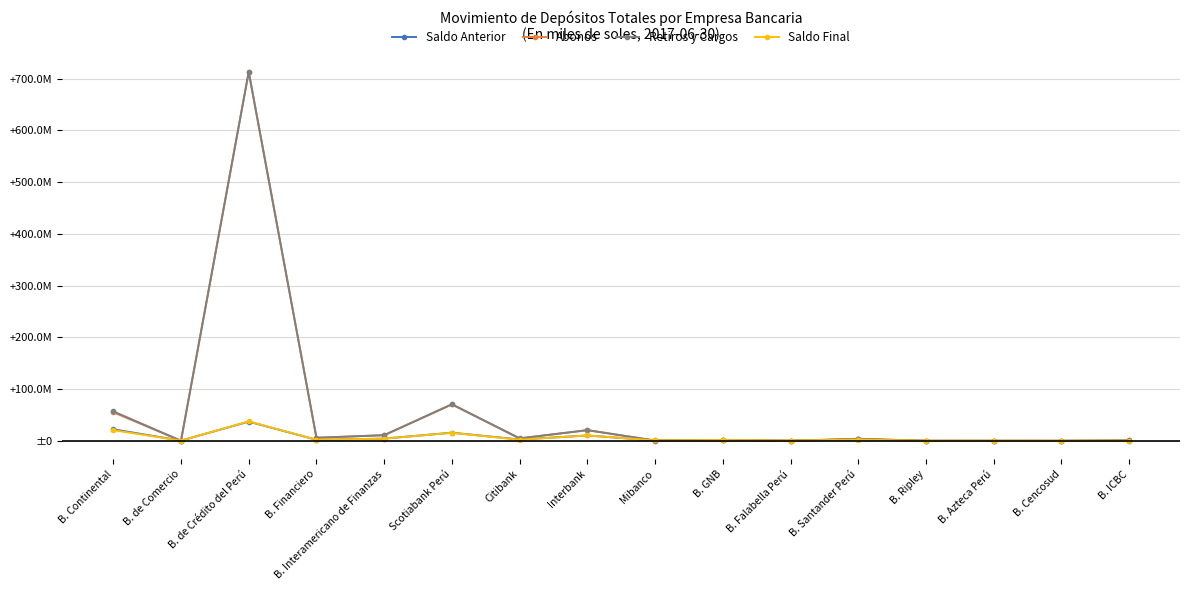

What is the sum of the Saldo Anterior values at B. Santander Perú and Interbank?

13008690.1